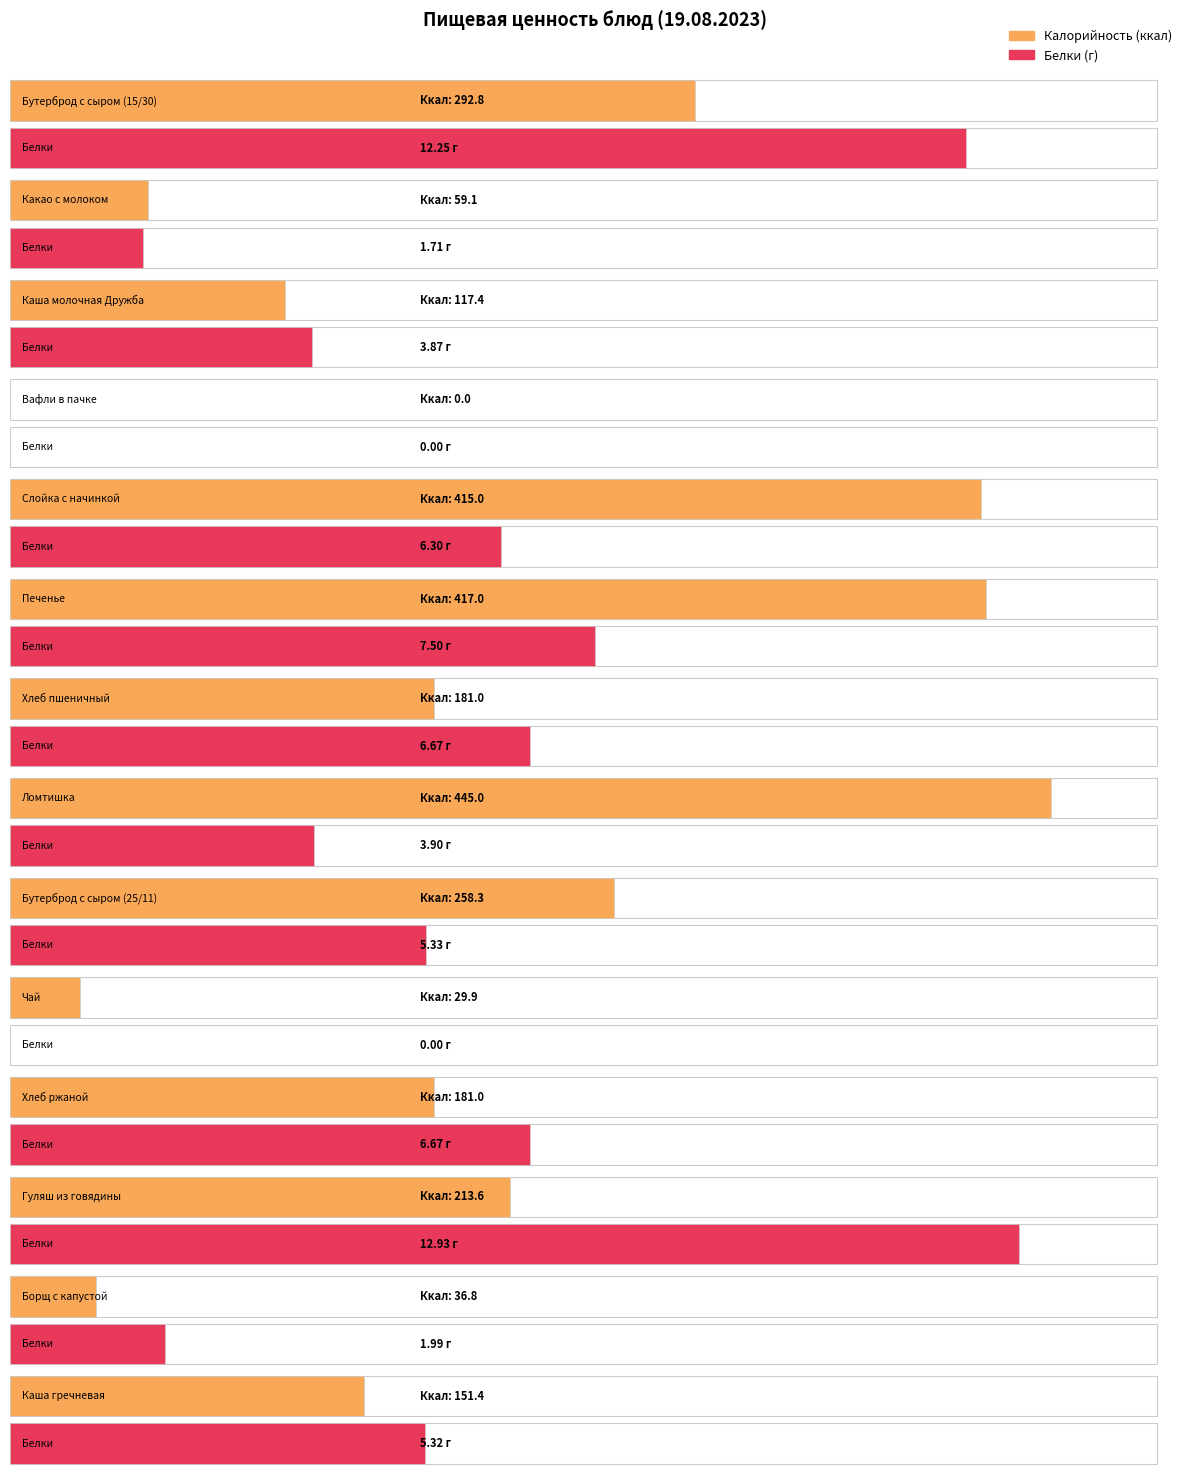

Between Бутерброд с сыром (25/11) and Какао с молоком, which is larger?

Бутерброд с сыром (25/11)